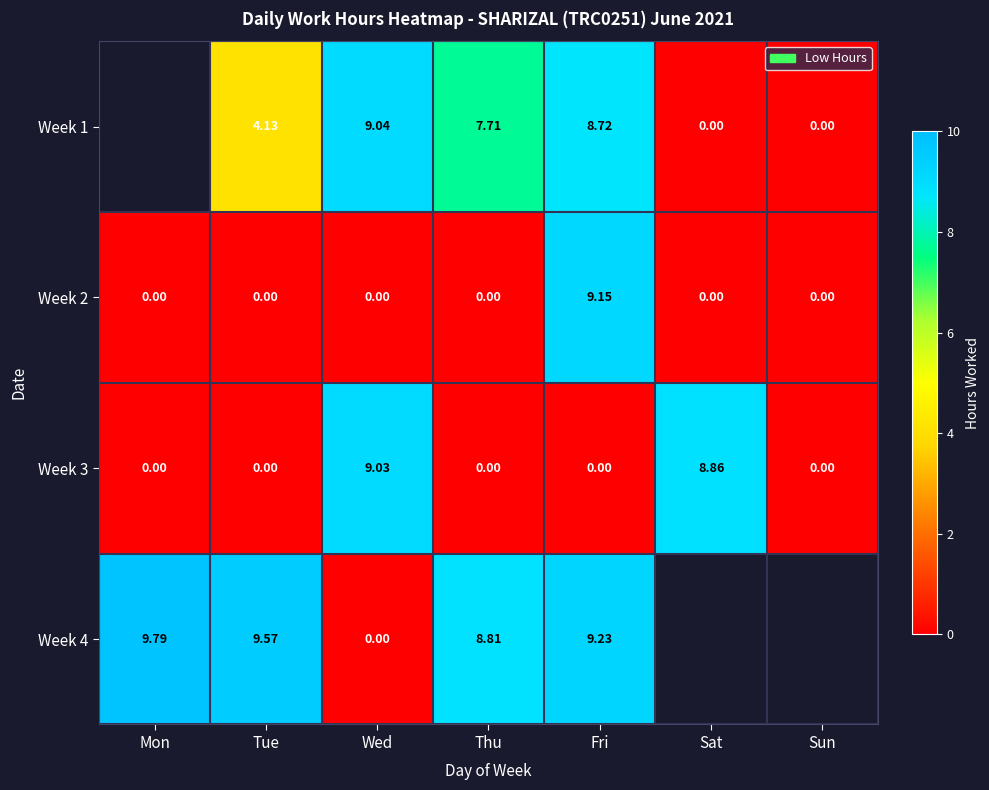

Which category has the highest value in the Week 2 series?

Fri